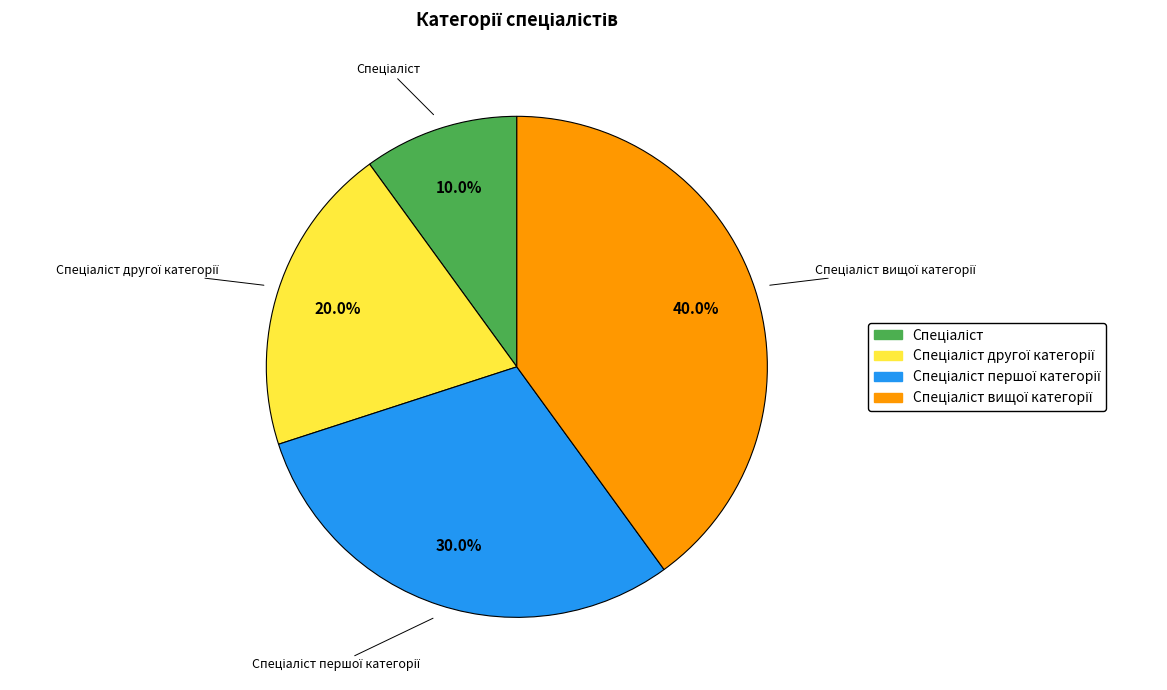

Is there any slice that represents more than half of the pie?

No